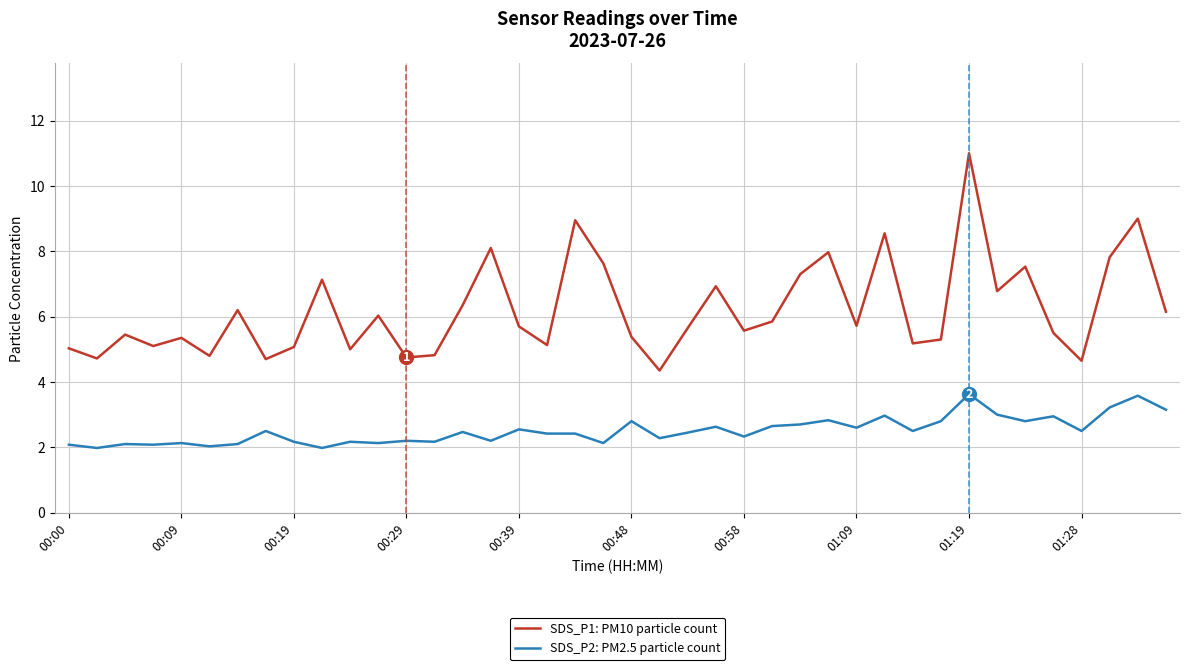

What is the average value of the SDS_P2: PM2.5 particle count series?

2.5